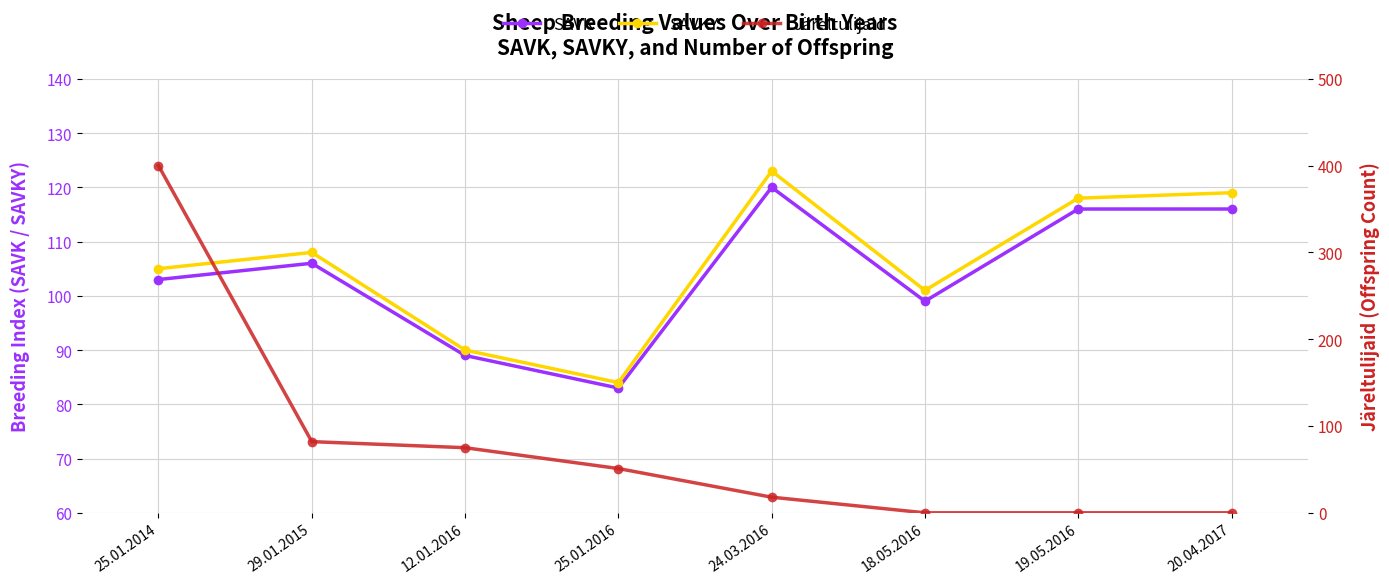

At which category does SAVKY reach its first local valley?

25.01.2016